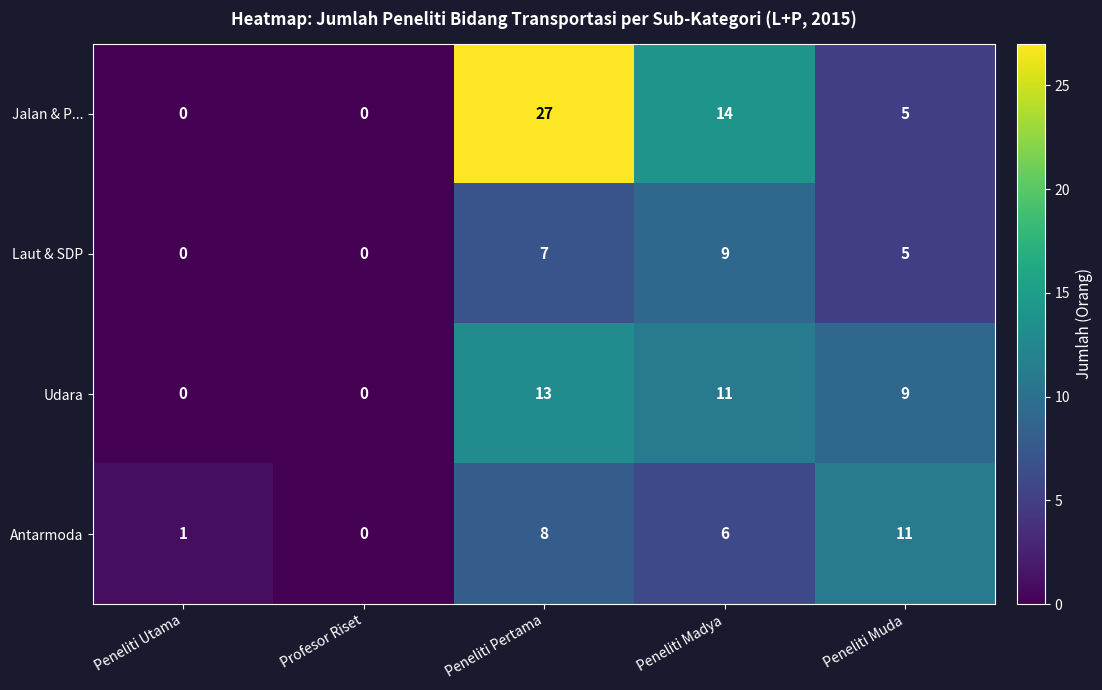

Rank the series at Peneliti Pertama from highest to lowest value.

Jalan & P..., Udara, Antarmoda, Laut & SDP